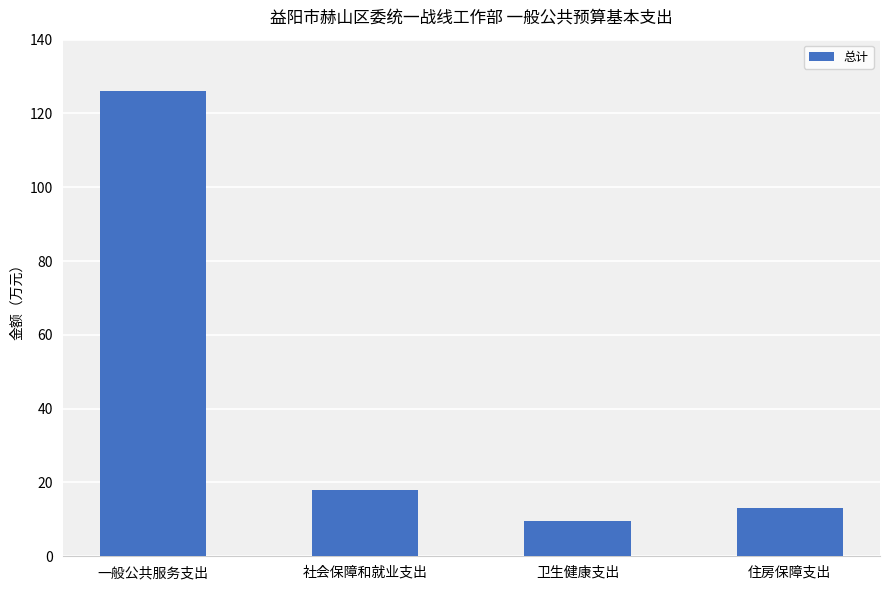

List the labels in order of value, largest first.

一般公共服务支出, 社会保障和就业支出, 住房保障支出, 卫生健康支出